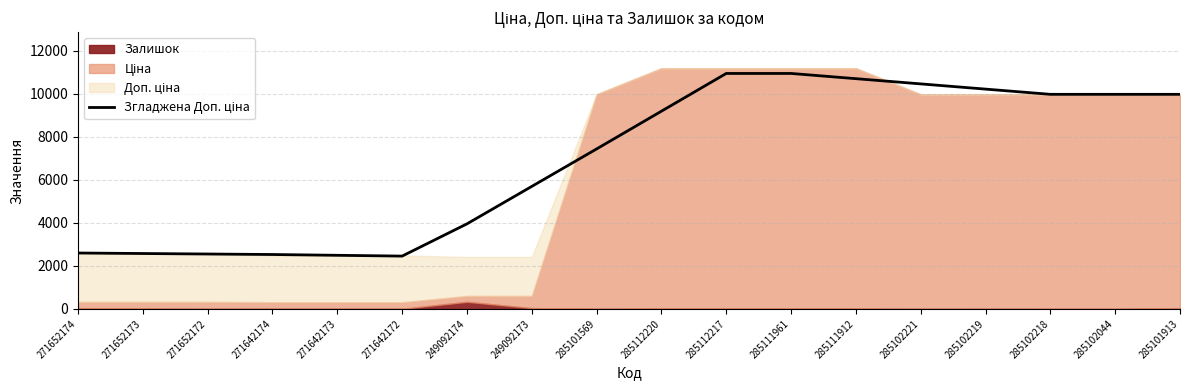

Is it true that the value at 271652173 is 2575.1?

True